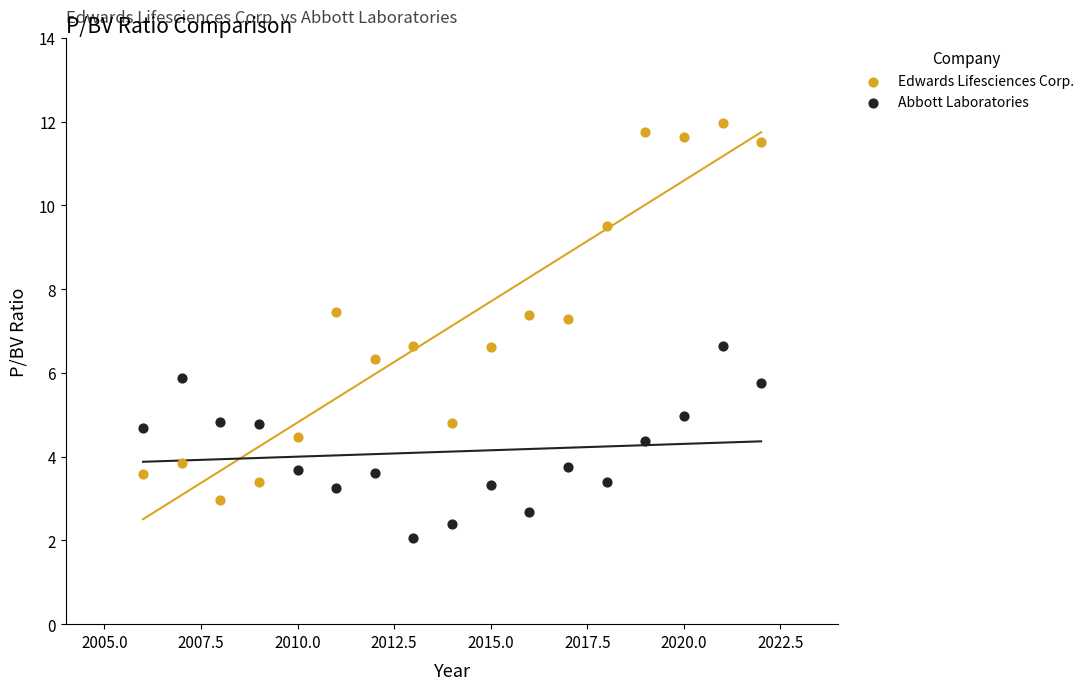

Which series reaches the maximum Y coordinate?

Edwards Lifesciences Corp.